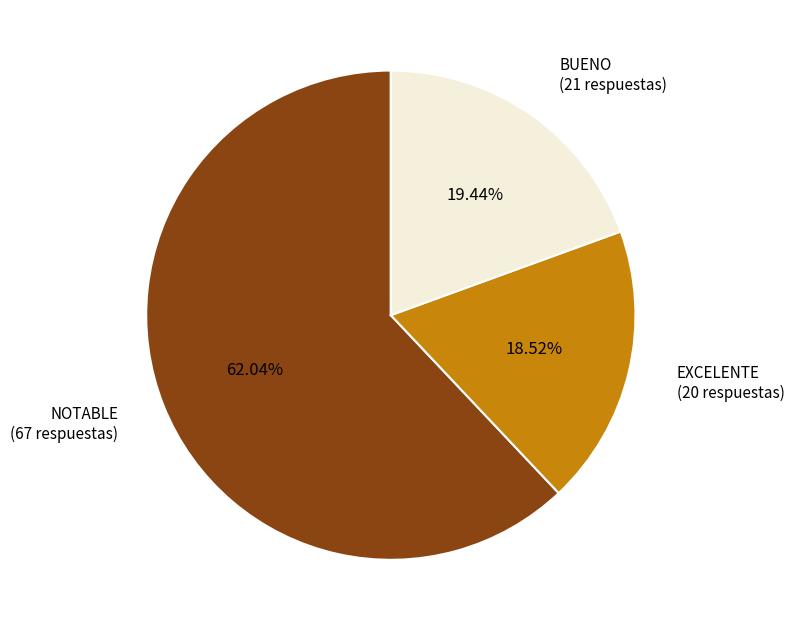

What percentage is the NOTABLE slice, to the nearest percent?

62%